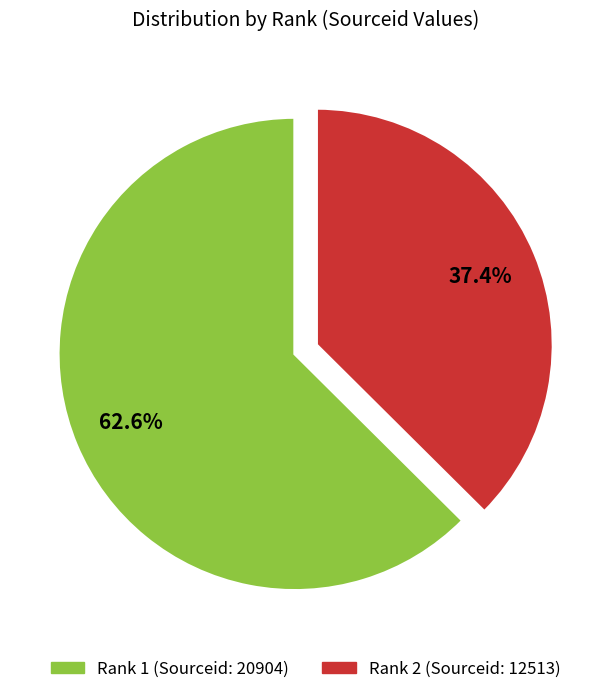

Is there a majority slice in this chart?

Yes